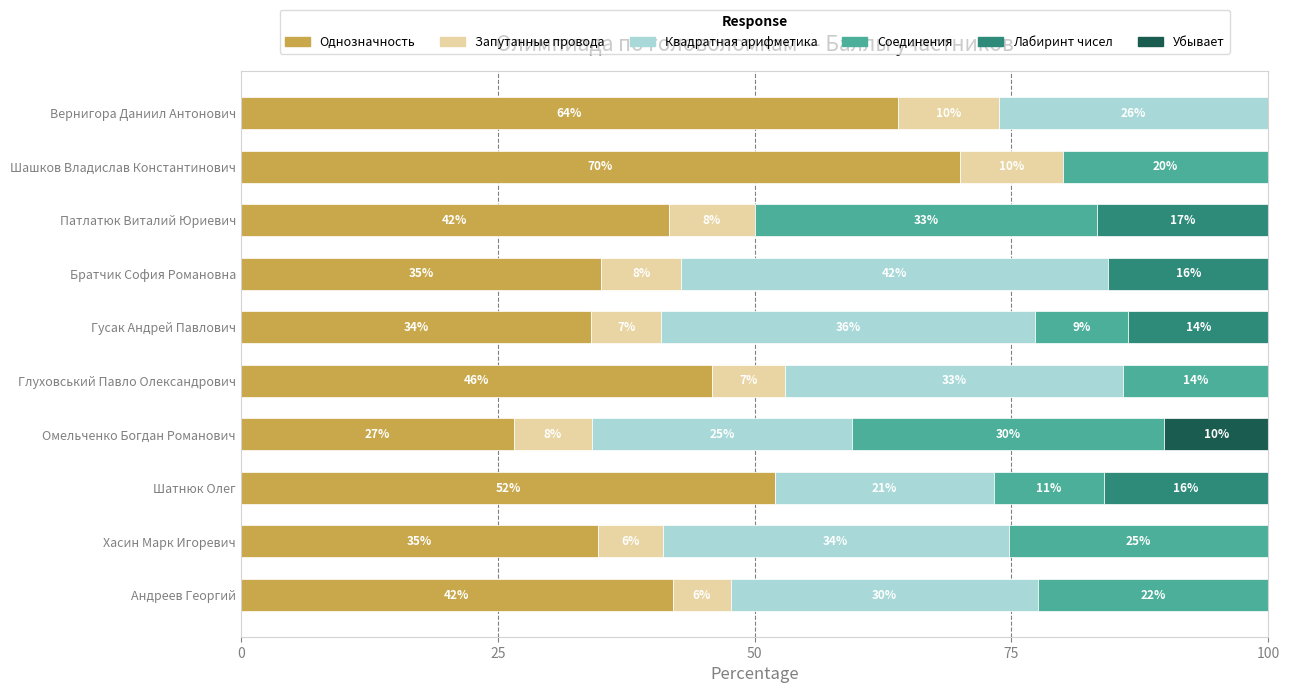

The value of Однозначность at Патлатюк Виталий Юриевич is 41.7. True or false?

True